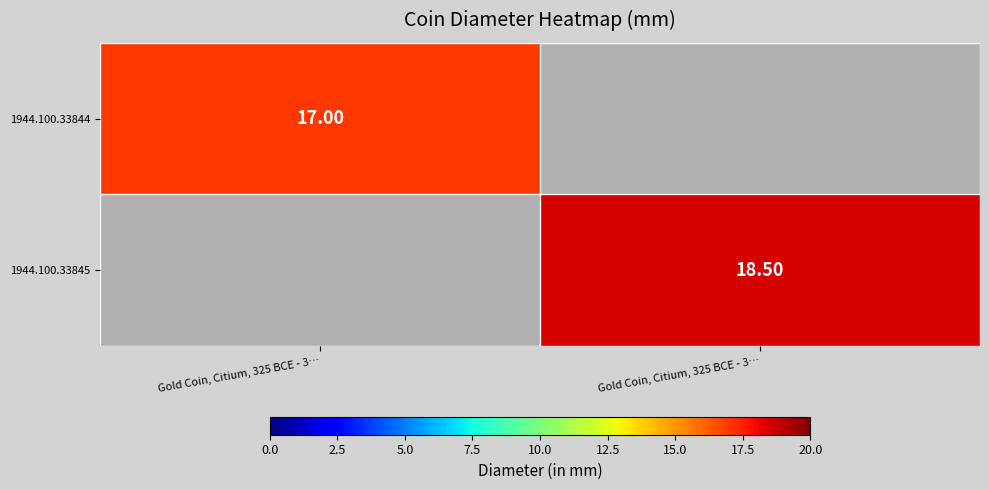

Rank the series at Gold Coin, Citium, 325 BCE - 3… from lowest to highest value.

1944.100.33844, 1944.100.33845